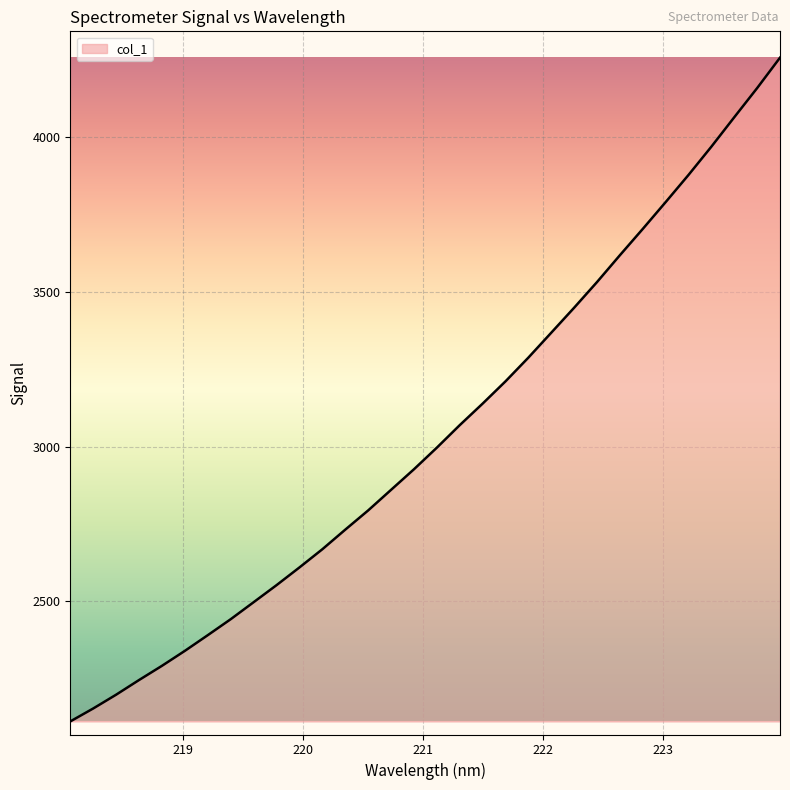

What is the greatest value displayed?

4256.8